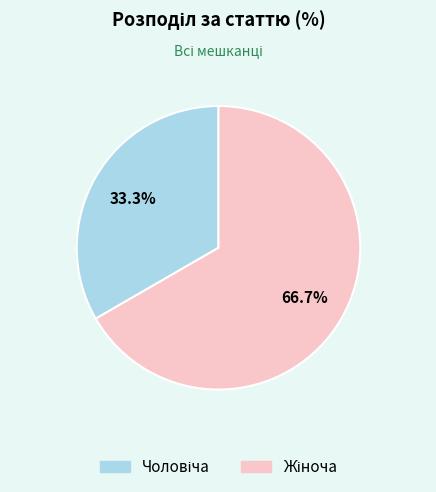

Is there any slice that represents more than half of the pie?

Yes